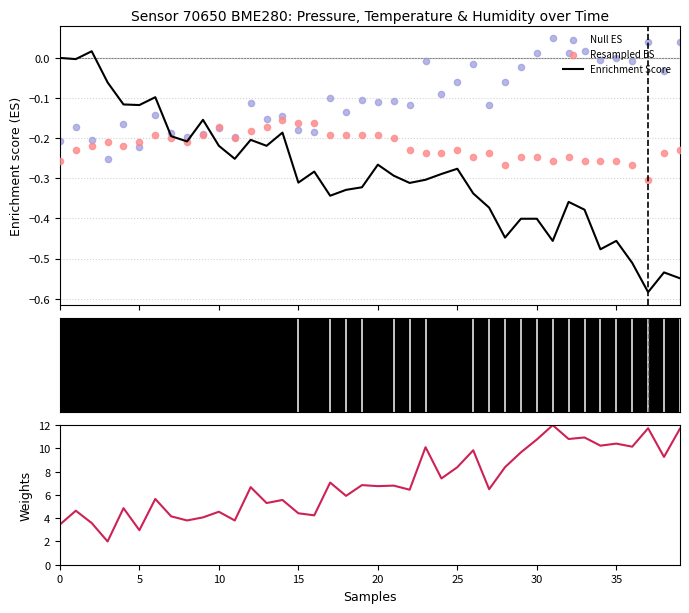

Which series has the largest total across all categories?

humidity